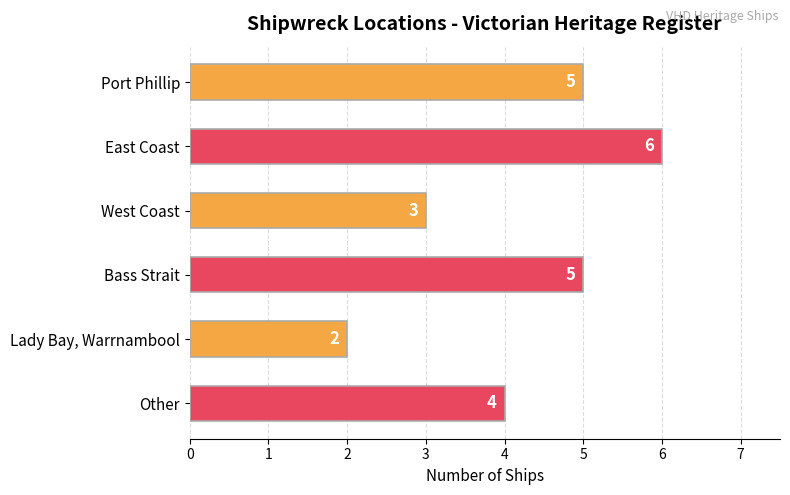

What is the difference between the maximum and minimum values?

4